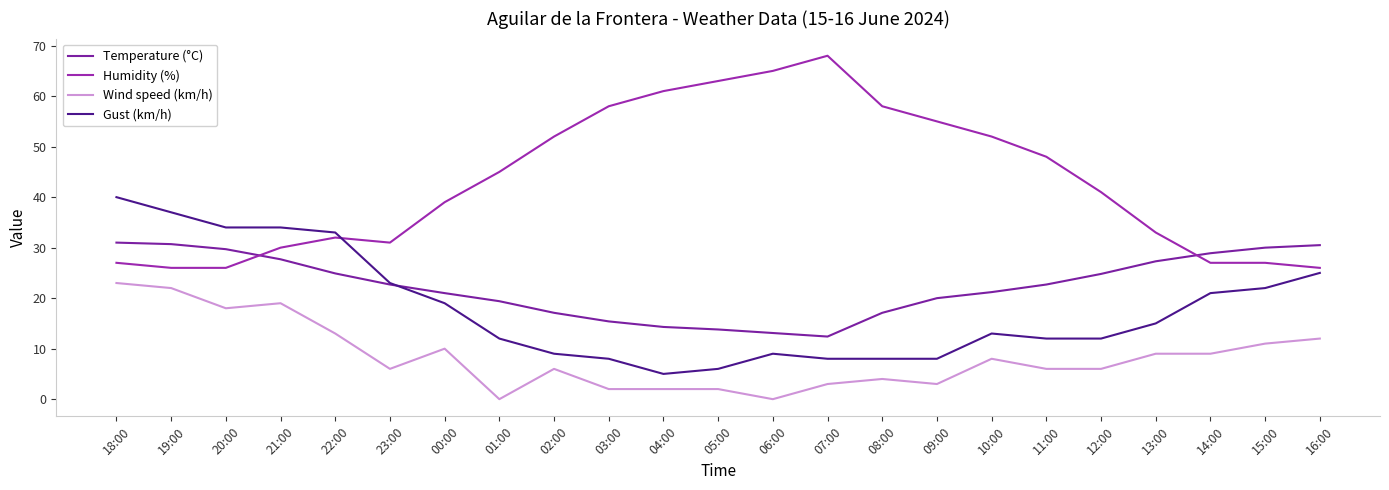

Does the chart display data point markers on the line(s)?

No